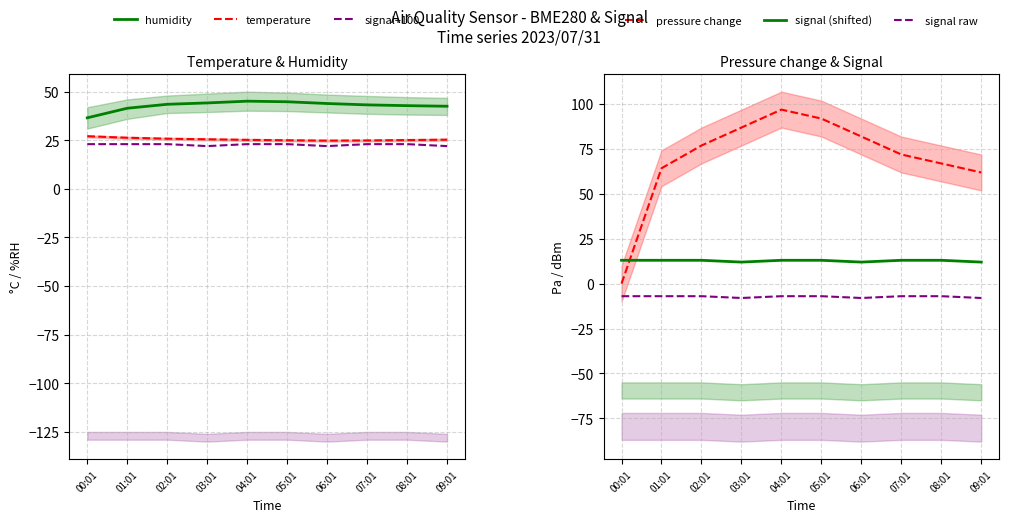

At which category does the chart reach its peak across all series?

04:01